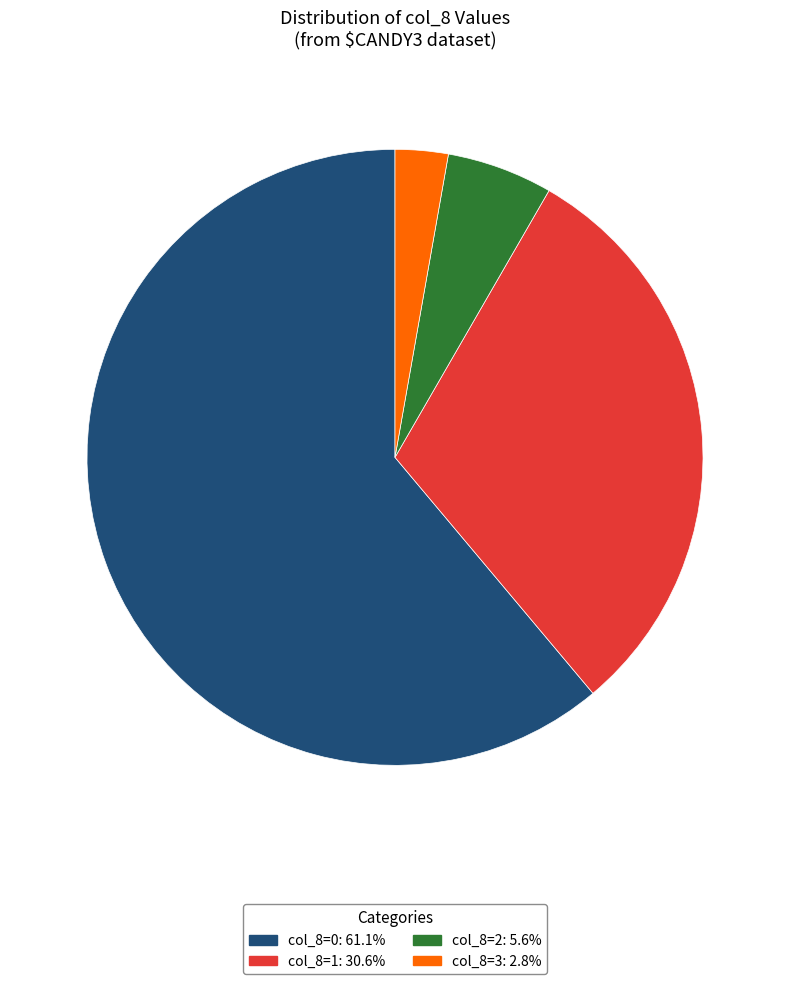

Is there any slice that represents more than half of the pie?

Yes